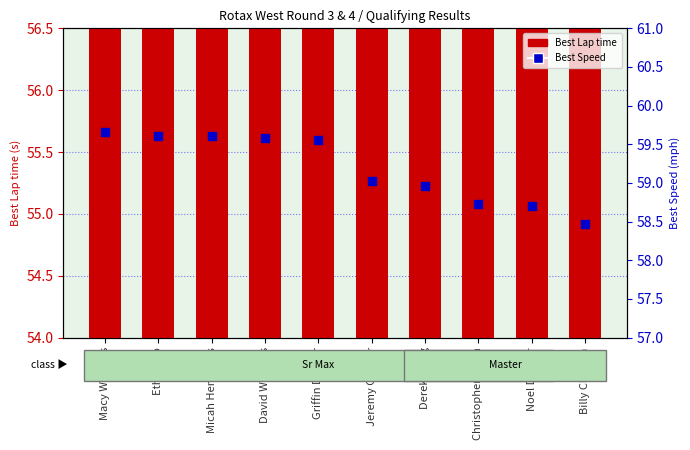

What are all the series names shown in the legend?

Best Lap time, Best Speed